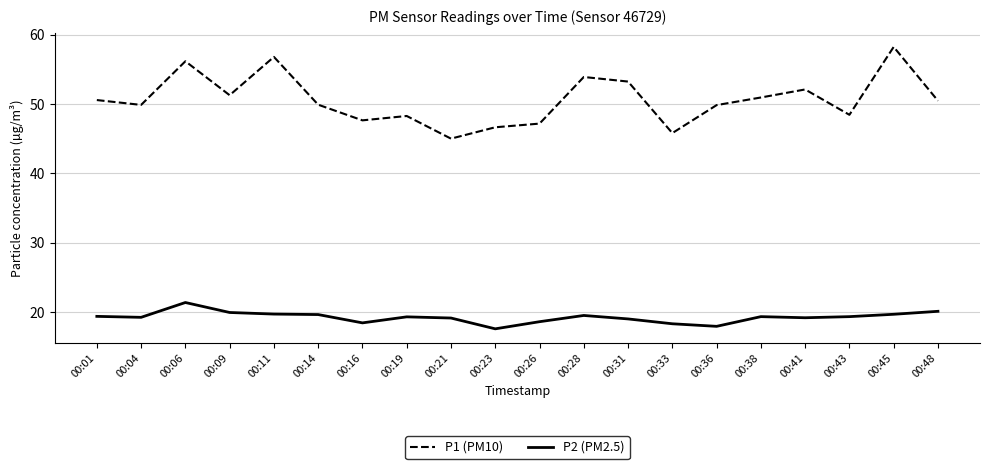

Which category has the lowest value in the P2 (PM2.5) series?

00:23